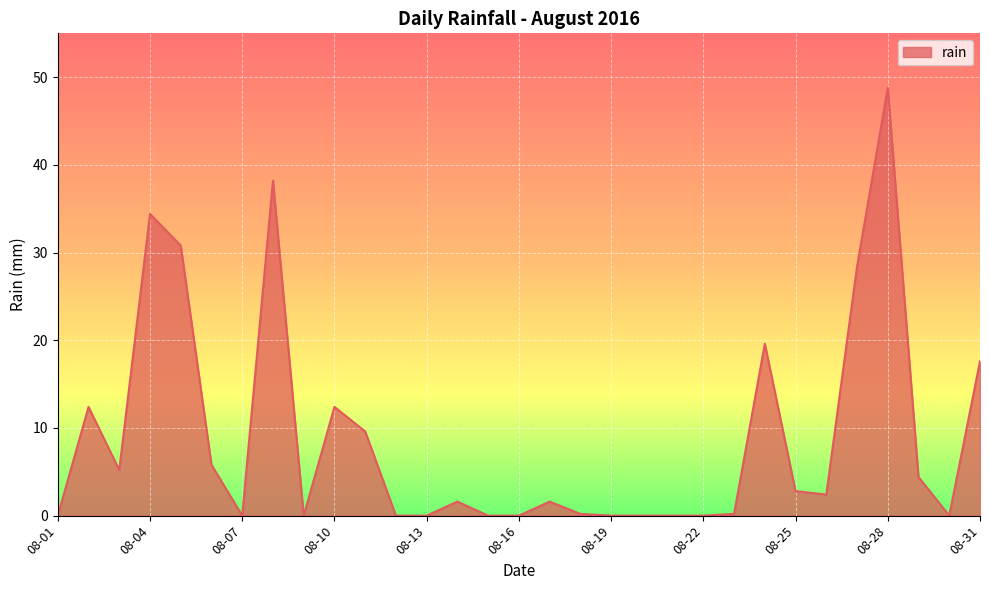

What is the difference between the maximum and minimum values?

48.8